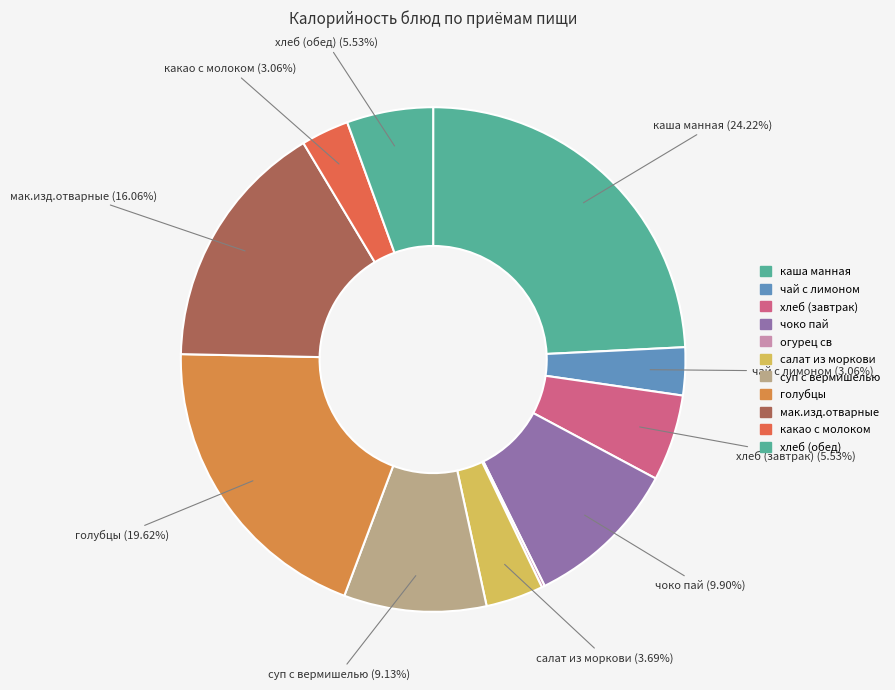

Between чай с лимоном and хлеб (завтрак), which is larger?

хлеб (завтрак)